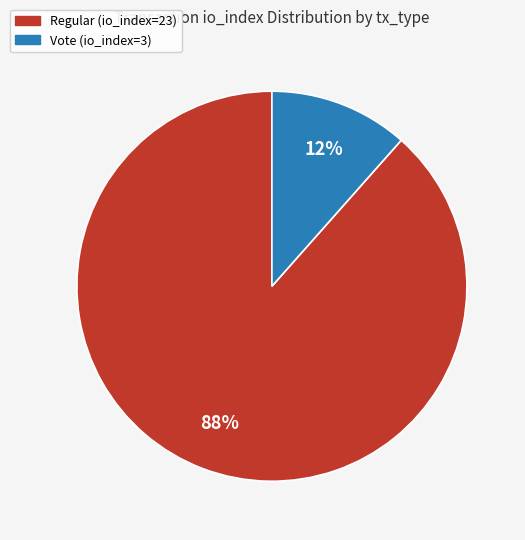

What is the majority slice?

Regular (io_index=23)